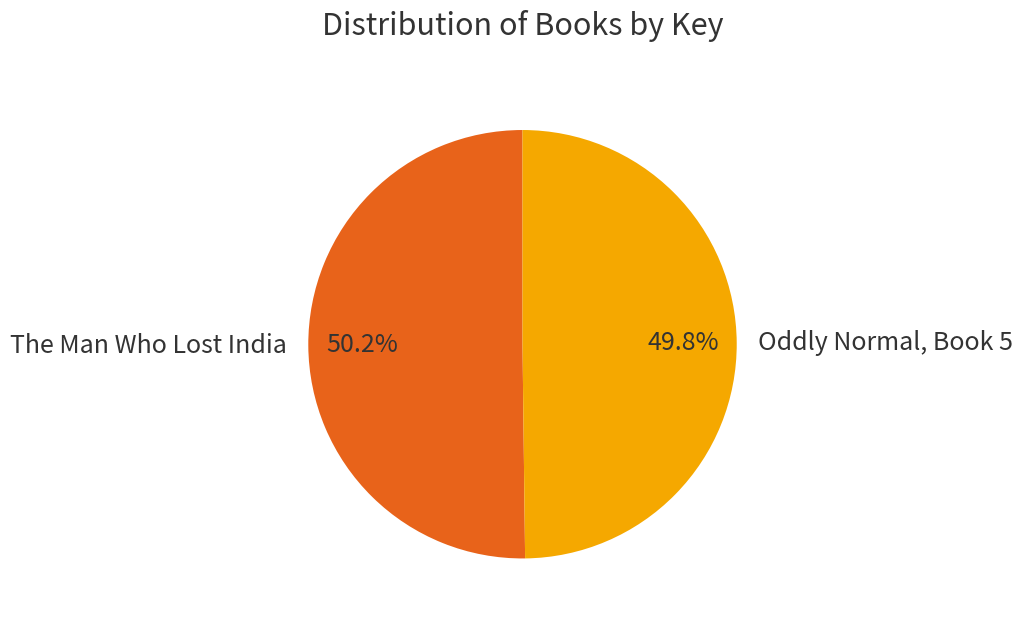

What is the ratio of the value at The Man Who Lost India to the value at Oddly Normal, Book 5?

1.0